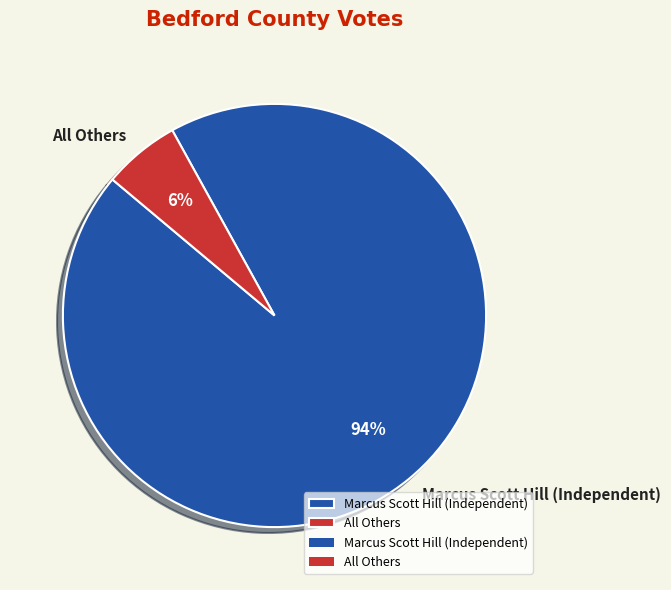

Rank the categories by value from highest to lowest.

Marcus Scott Hill (Independent), All Others